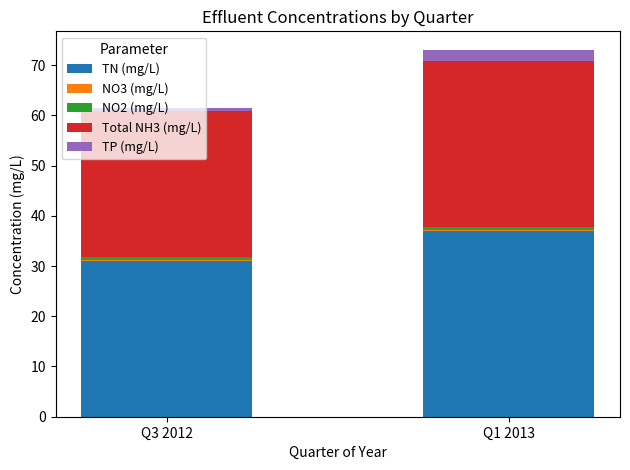

At which label does TN (mg/L) reach its peak?

Q1 2013